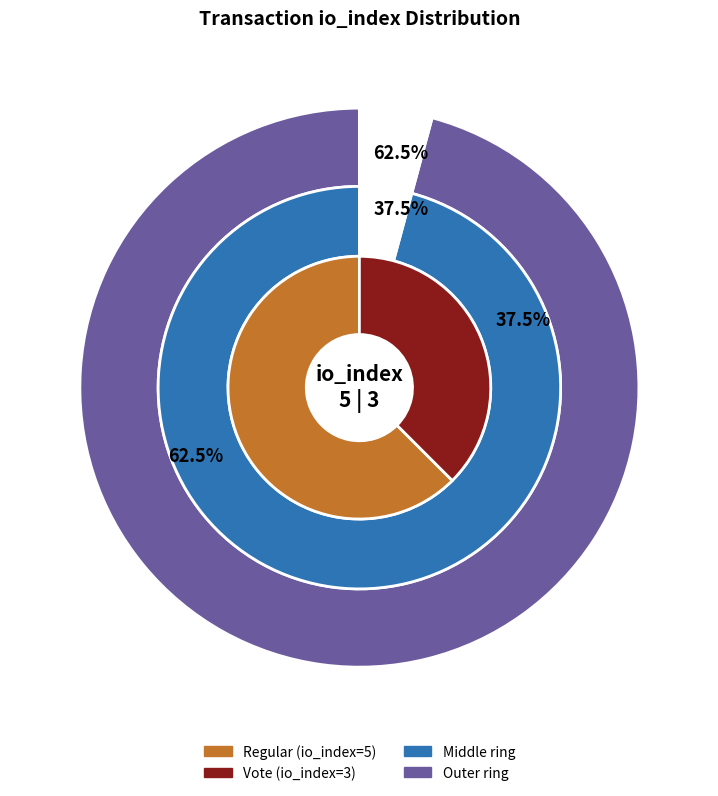

Approximately how many times larger is the value at io_index_values compared to 1?

1.7